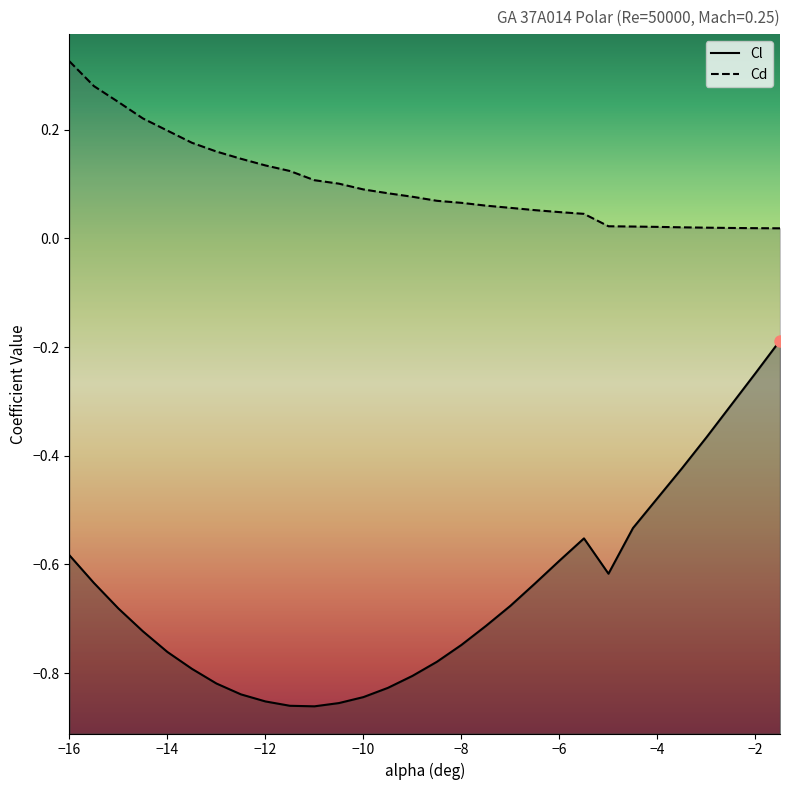

Reading left to right, extract all data points from this chart.

Cl: -0.6	-0.6	-0.7	-0.7	-0.8	-0.8	-0.8	-0.8	-0.9	-0.9	-0.9	-0.9	-0.8	-0.8	-0.8	-0.8	-0.7	-0.7	-0.7	-0.6	-0.6	-0.6	-0.6	-0.5	-0.5	-0.4	-0.4	-0.3	-0.2	-0.2
Cd: 0.3	0.3	0.3	0.2	0.2	0.2	0.2	0.1	0.1	0.1	0.1	0.1	0.1	0.1	0.1	0.1	0.1	0.1	0.1	0.1	0.0	0.0	0.0	0.0	0.0	0.0	0.0	0.0	0.0	0.0